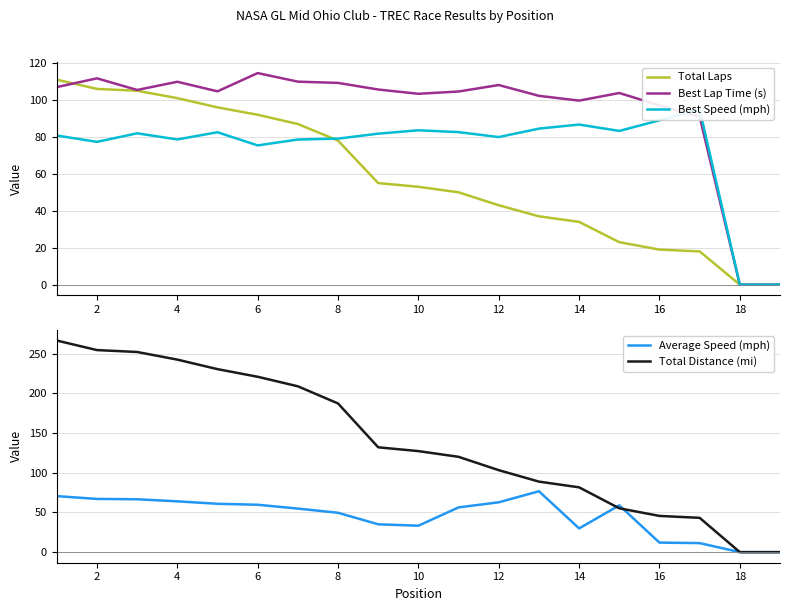

What is the maximum value for Best Lap Time (s)?

114.6